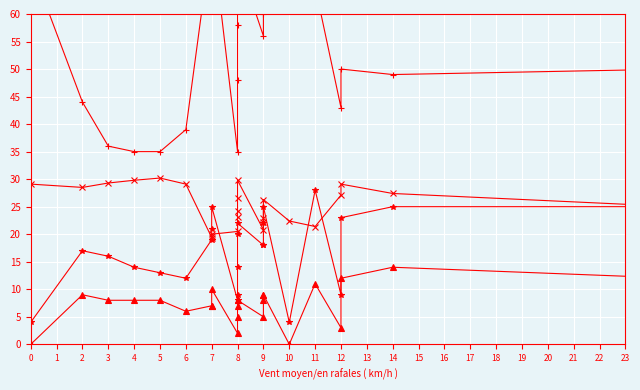

How many values in the Humidité (%) series exceed 58?

11